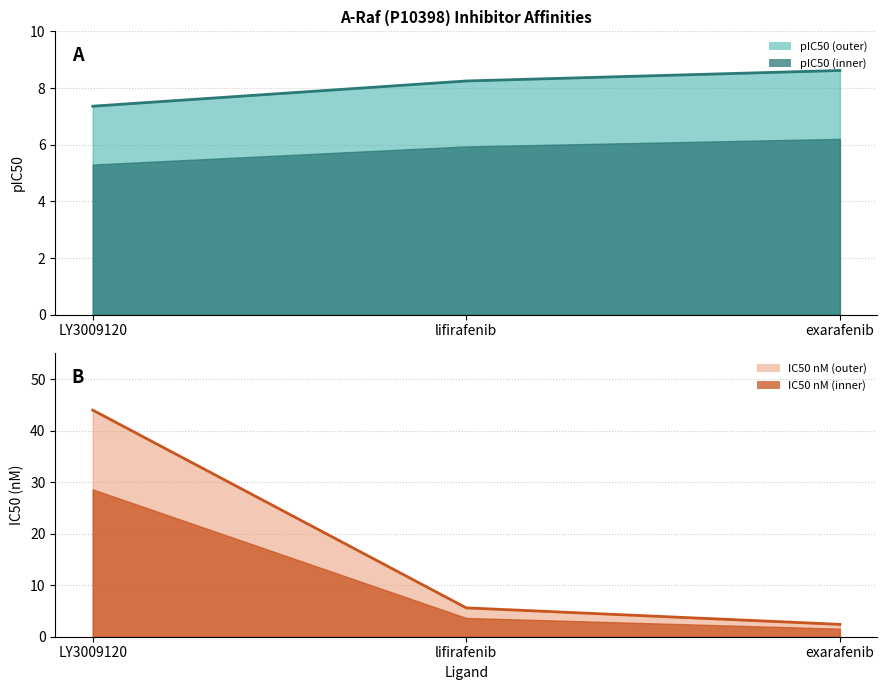

At how many categories does at least one series exceed 13?

1